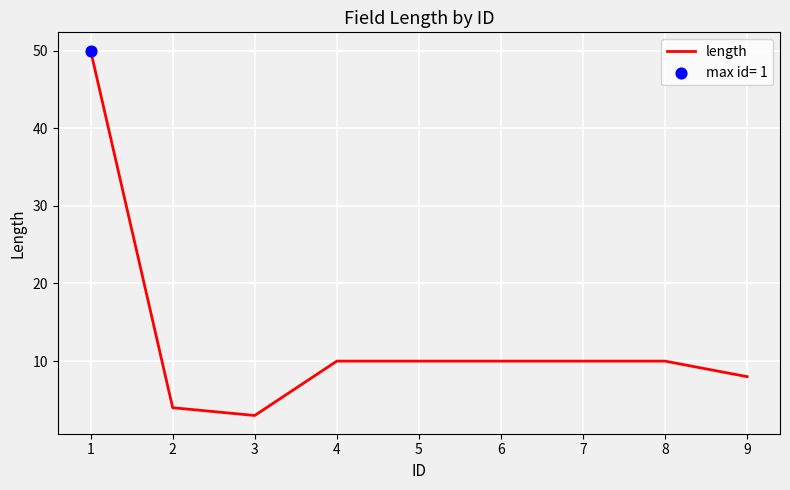

What is the ratio of the value at 1 to the value at 6?

5.0